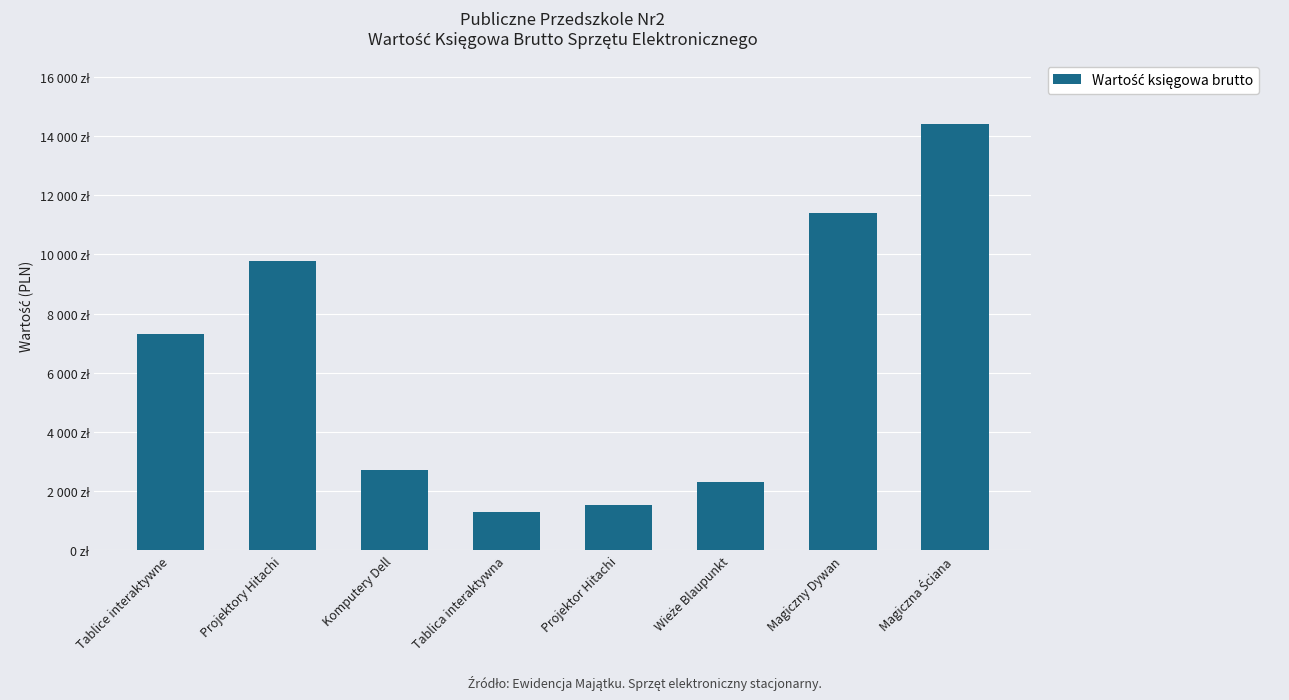

What is the change in value from Wieże Blaupunkt to Magiczna Ściana?

+12096.9